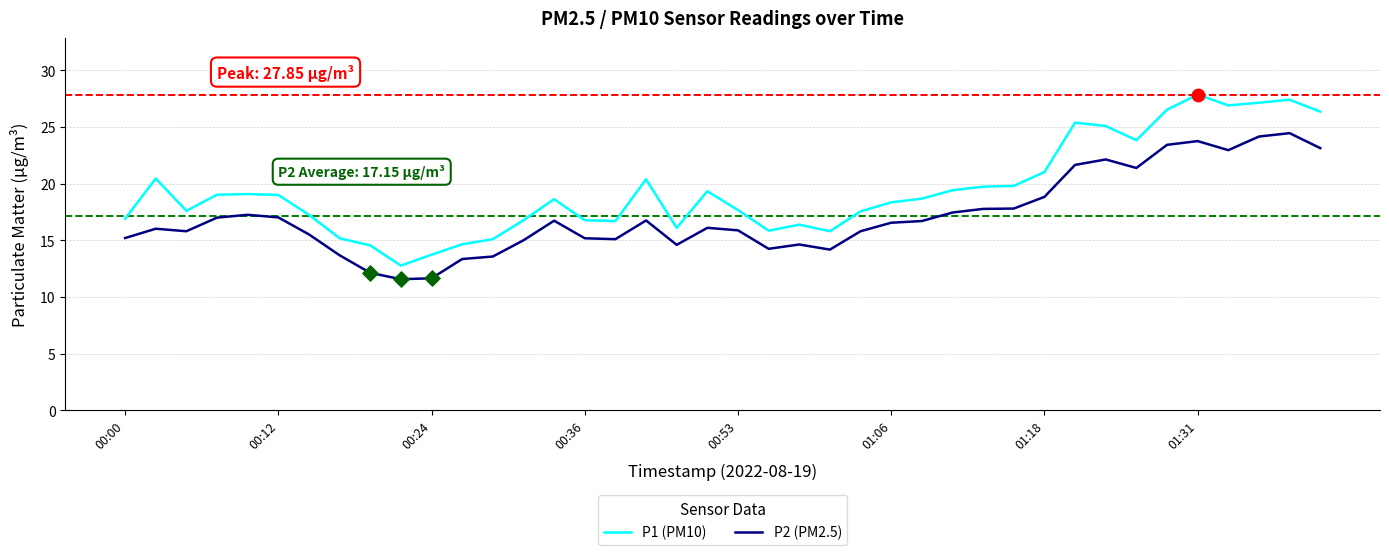

What is the minimum value for P1 (PM10)?

12.8